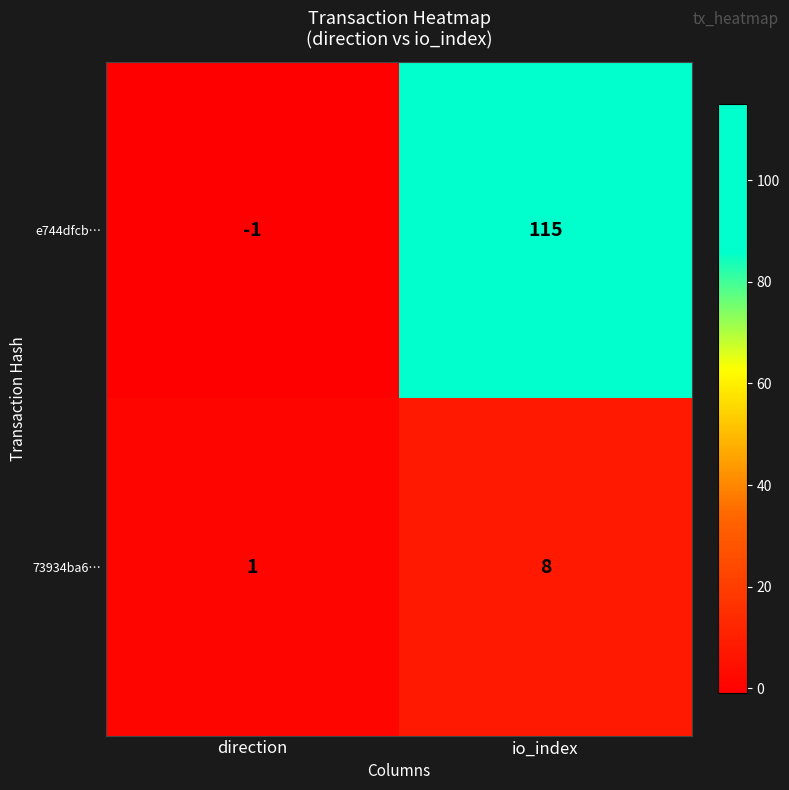

Rank the series at direction from highest to lowest value.

73934ba6…, e744dfcb…